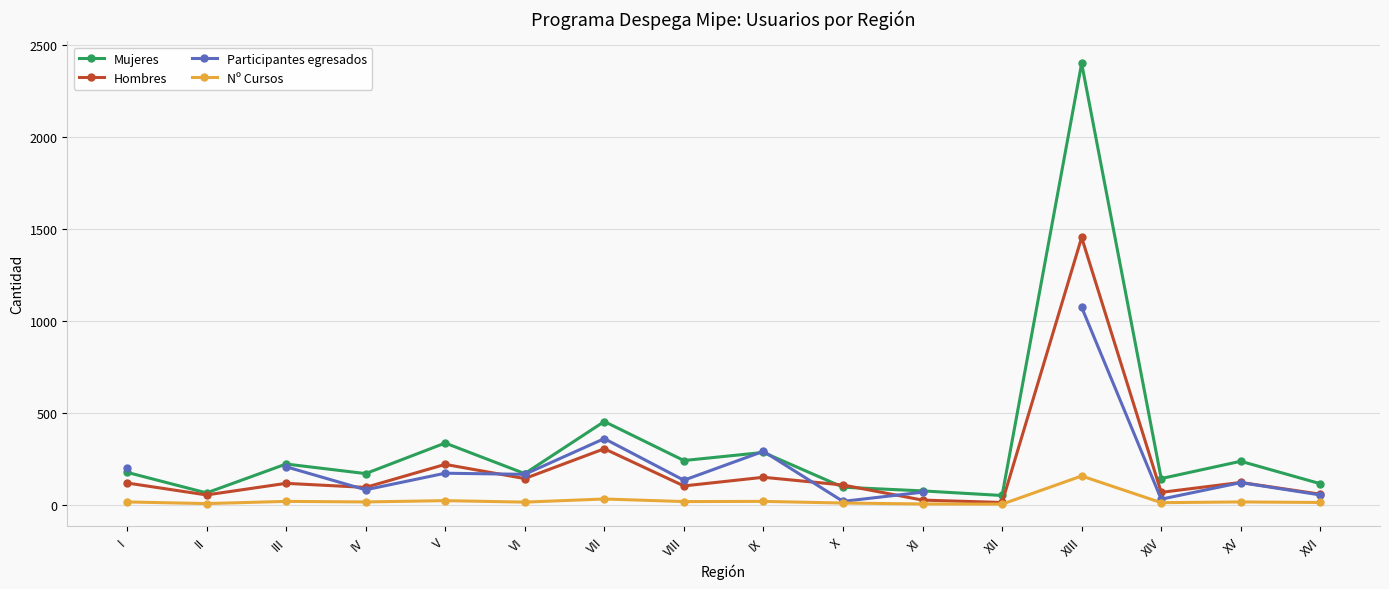

What is the total value across all series at VIII?

492.0